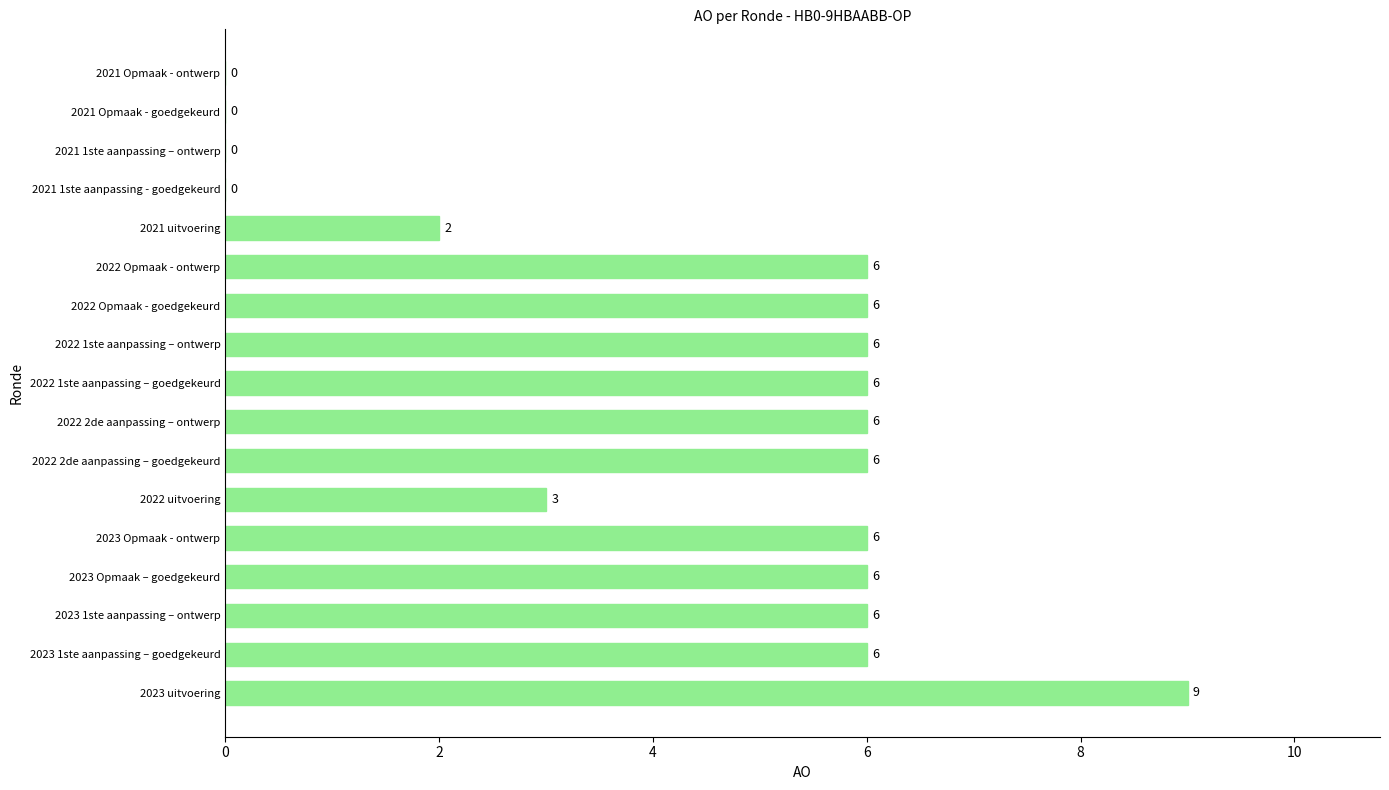

Reading bottom to top, extract all data points from this chart.

2023 uitvoering=9	2023 1ste aanpassing – goedgekeurd=6	2023 1ste aanpassing – ontwerp=6	2023 Opmaak – goedgekeurd=6	2023 Opmaak - ontwerp=6	2022 uitvoering=3	2022 2de aanpassing – goedgekeurd=6	2022 2de aanpassing – ontwerp=6	2022 1ste aanpassing – goedgekeurd=6	2022 1ste aanpassing – ontwerp=6	2022 Opmaak - goedgekeurd=6	2022 Opmaak - ontwerp=6	2021 uitvoering=2	2021 1ste aanpassing - goedgekeurd=0	2021 1ste aanpassing – ontwerp=0	2021 Opmaak - goedgekeurd=0	2021 Opmaak - ontwerp=0